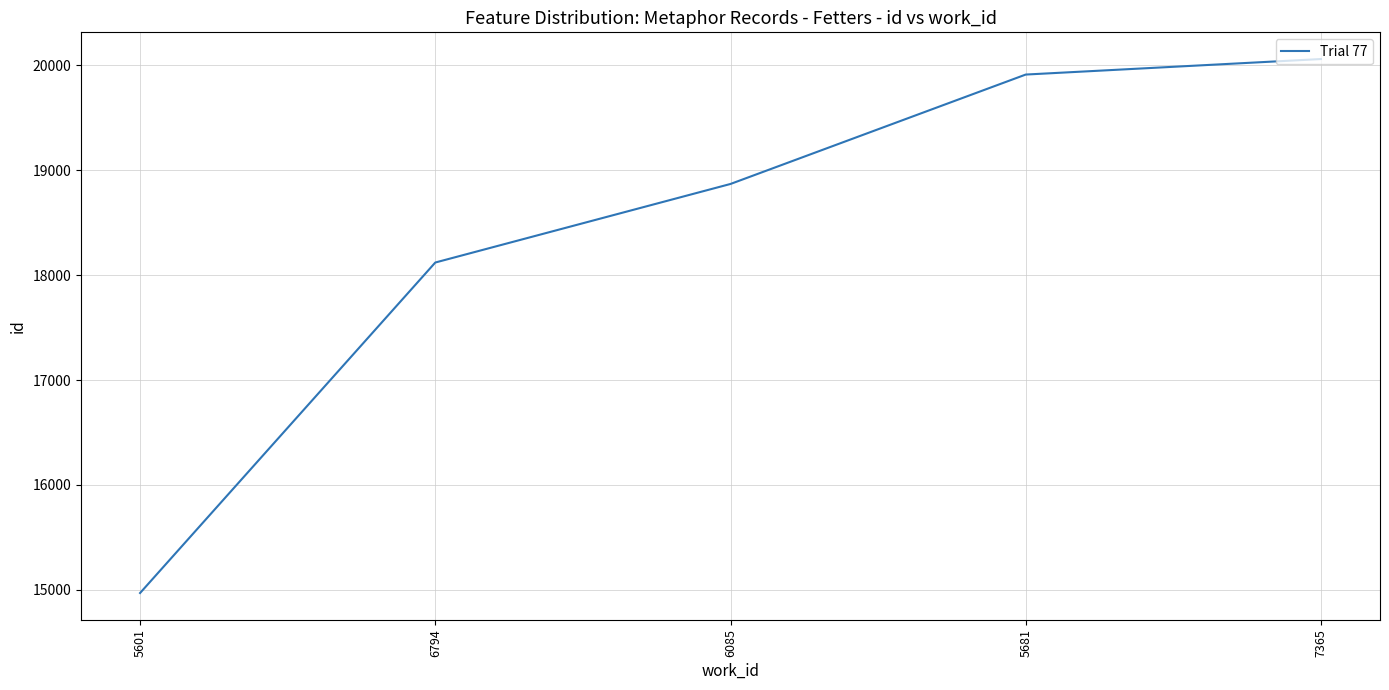

Reading left to right, what are all the values shown in this chart?

14970	18121	18870	19913	20061